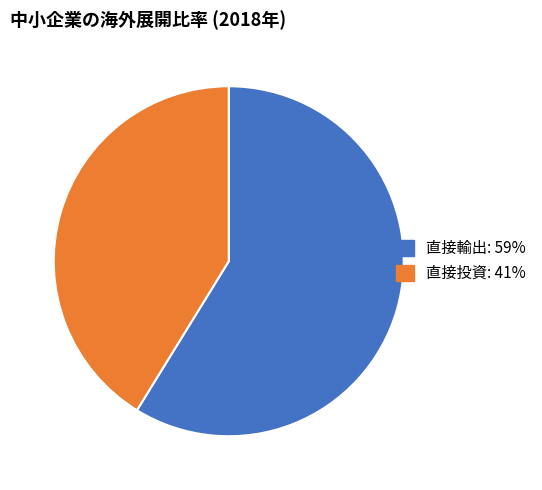

How many slices are in this pie chart?

2